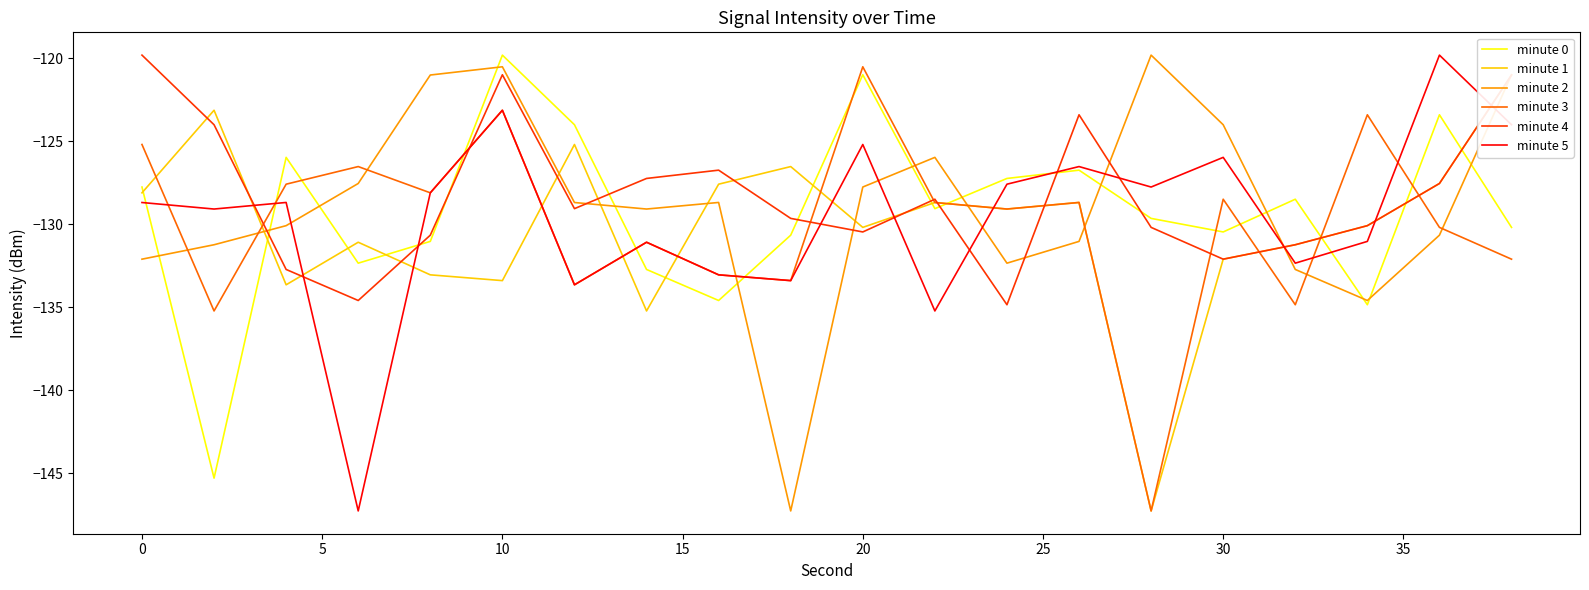

After their last crossing, which series has the higher values: minute 1 or minute 2?

minute 2